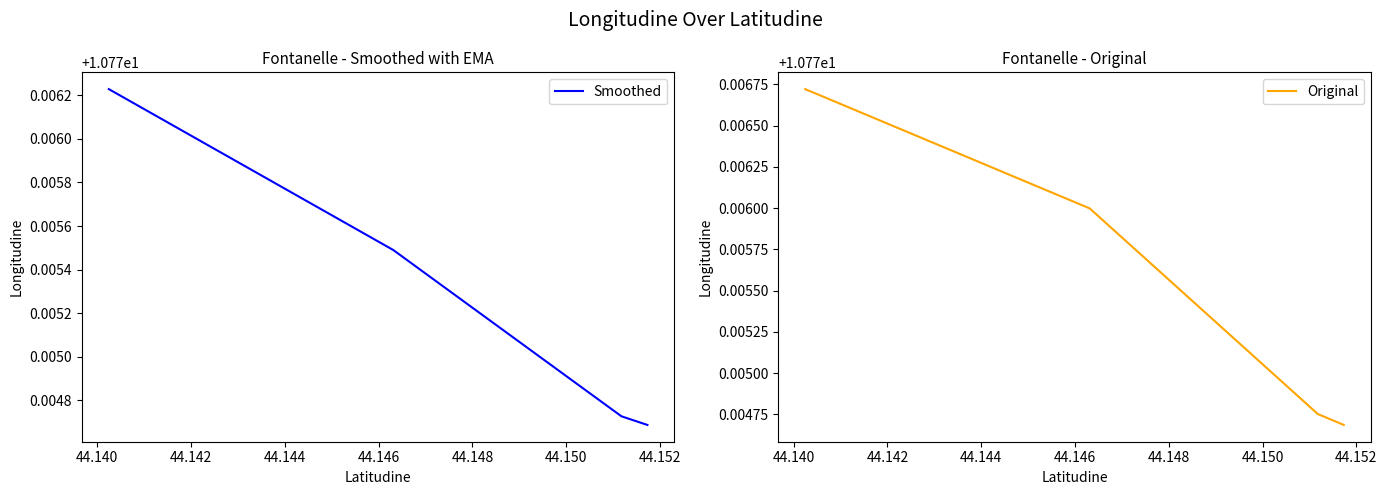

How many lines are shown in the chart?

2